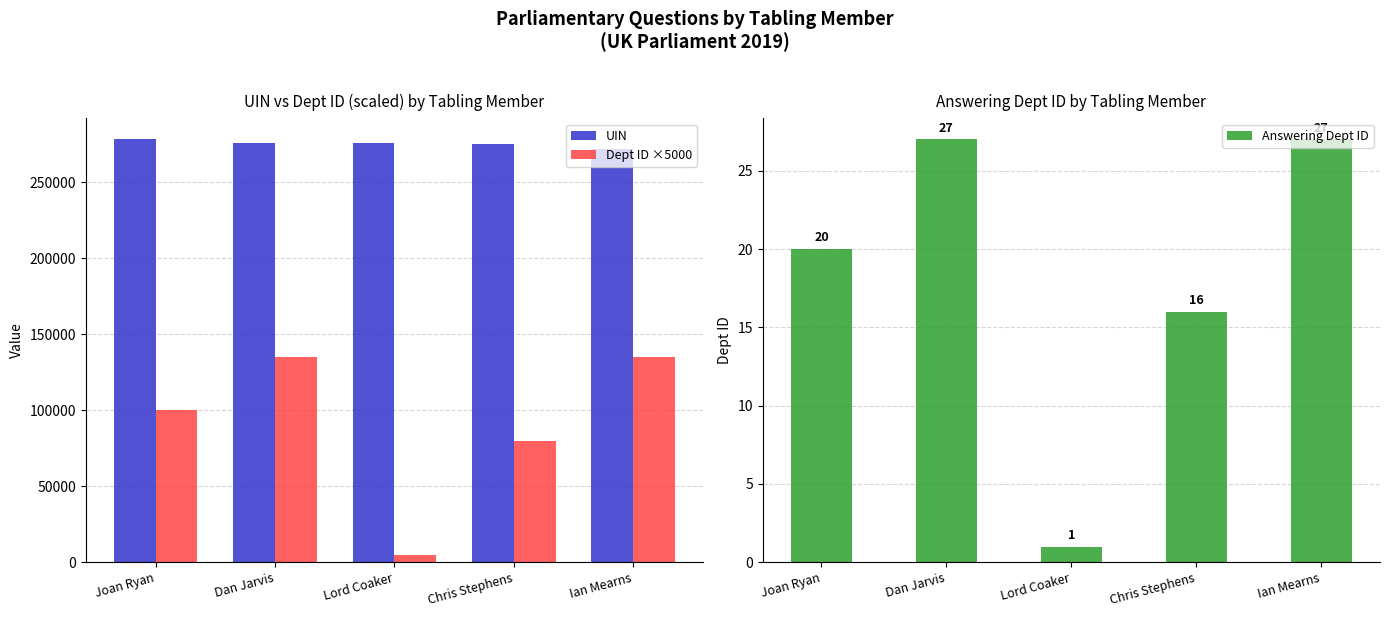

What is the average value of the Answering Dept ID series?

18